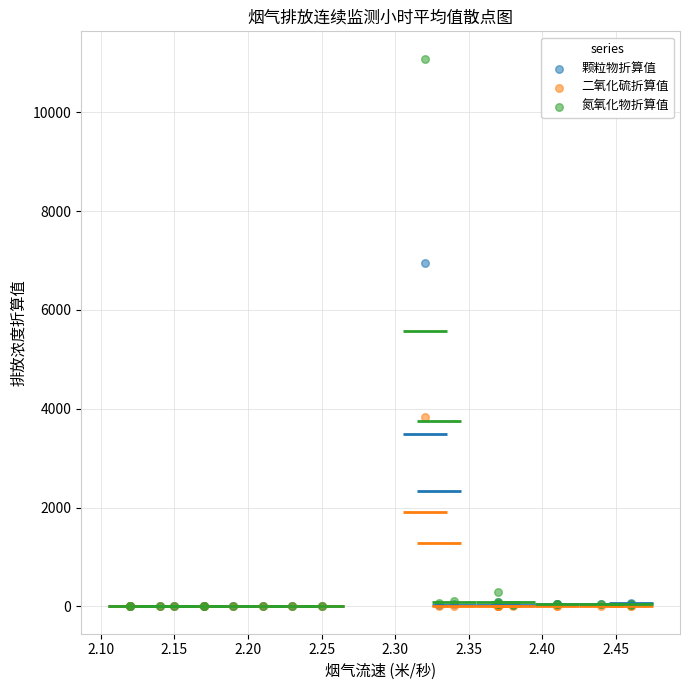

What are all the series names shown in the legend?

颗粒物折算值, 二氧化硫折算值, 氮氧化物折算值